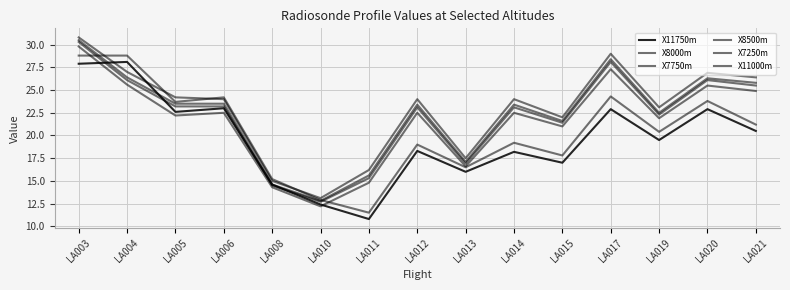

At how many categories does at least one series exceed 22?

10